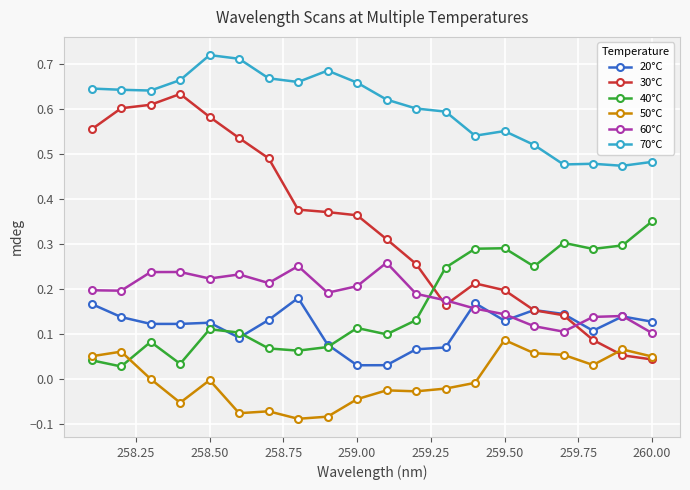

Which series has the largest total across all categories?

70°C